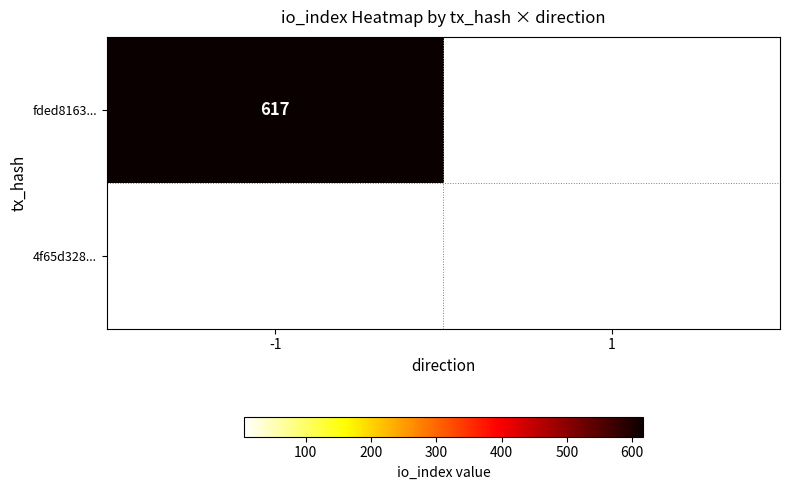

The fded8163... series shows 617 at -1. True or false?

True